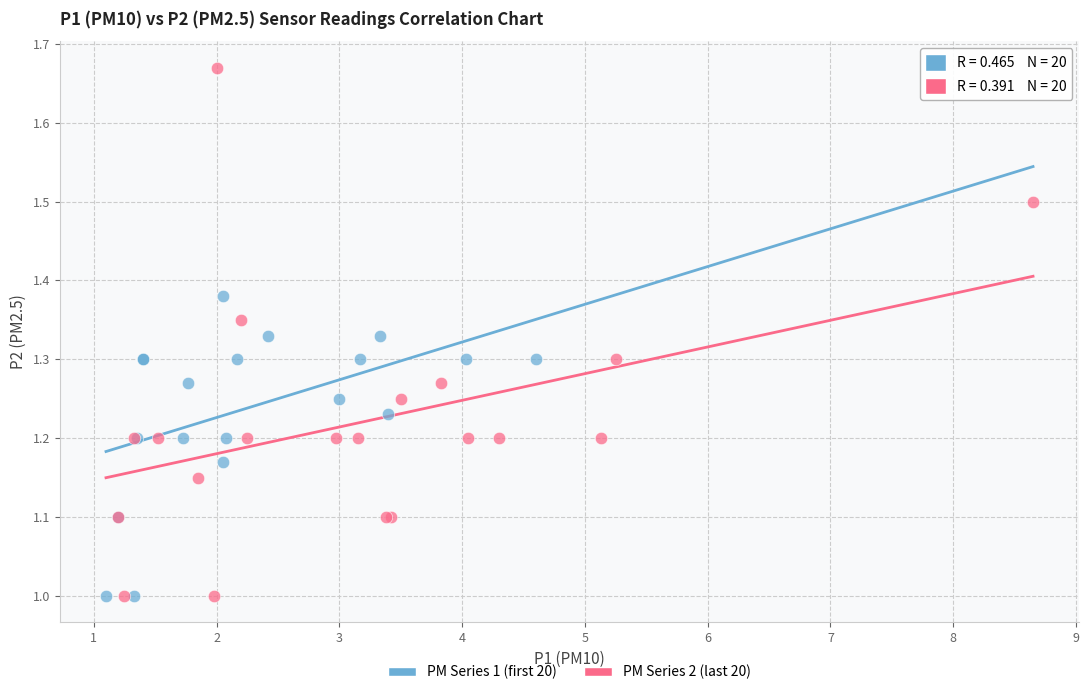

Which series has the largest Y range (max minus min)?

PM Series 2 (last 20)